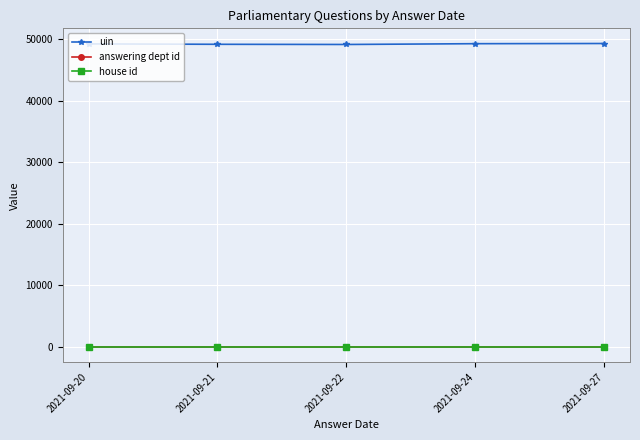

True or false: house id and uin intersect in this chart.

False